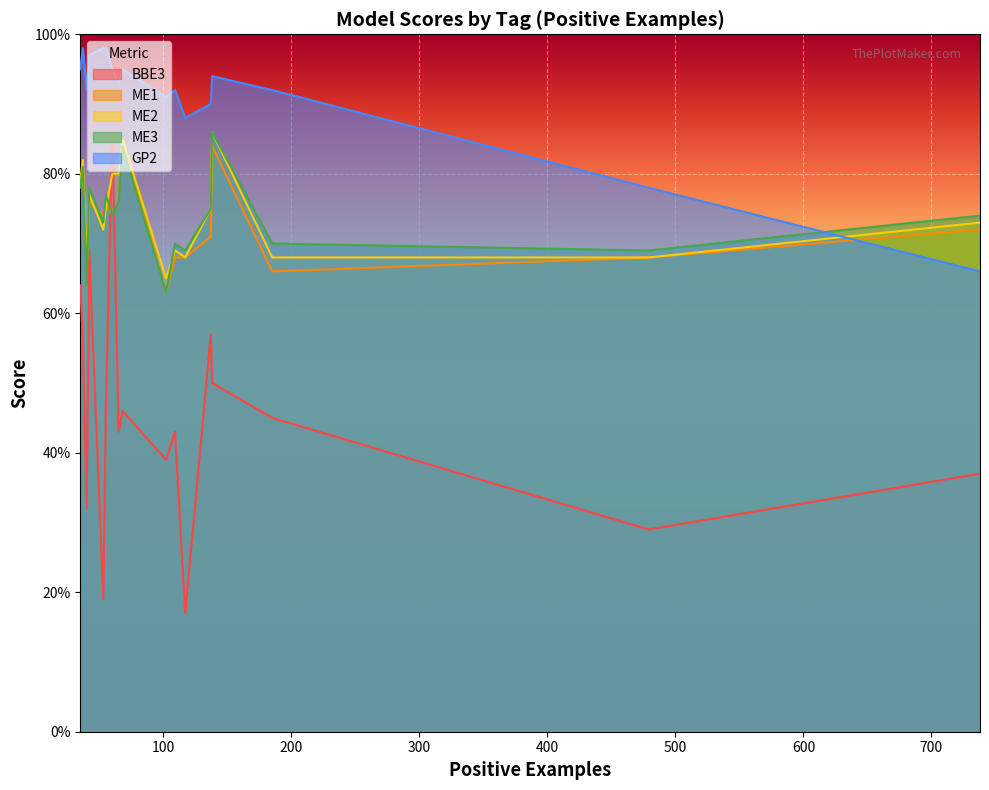

How many interior local peaks does the ME2 series have?

5